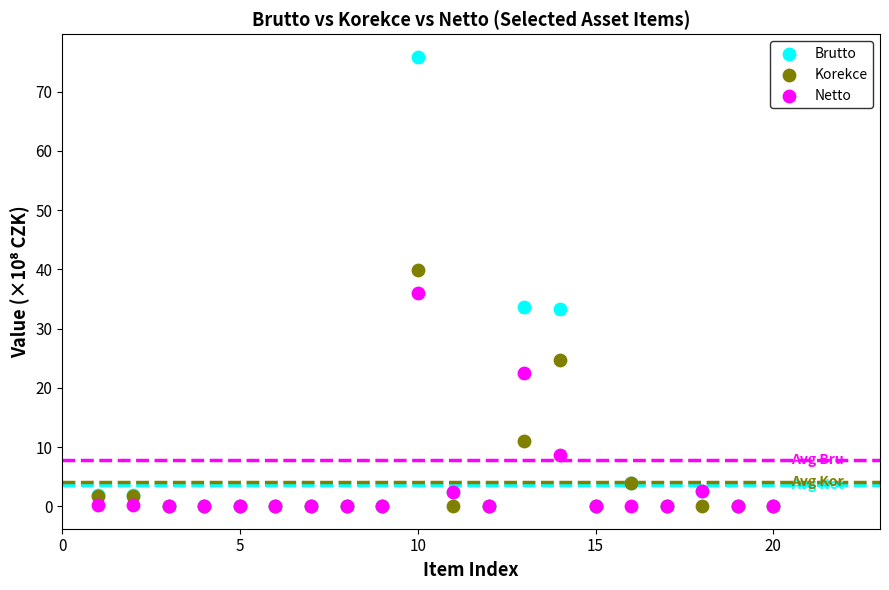

Across all series, what Y value is closest to 37?

36.1